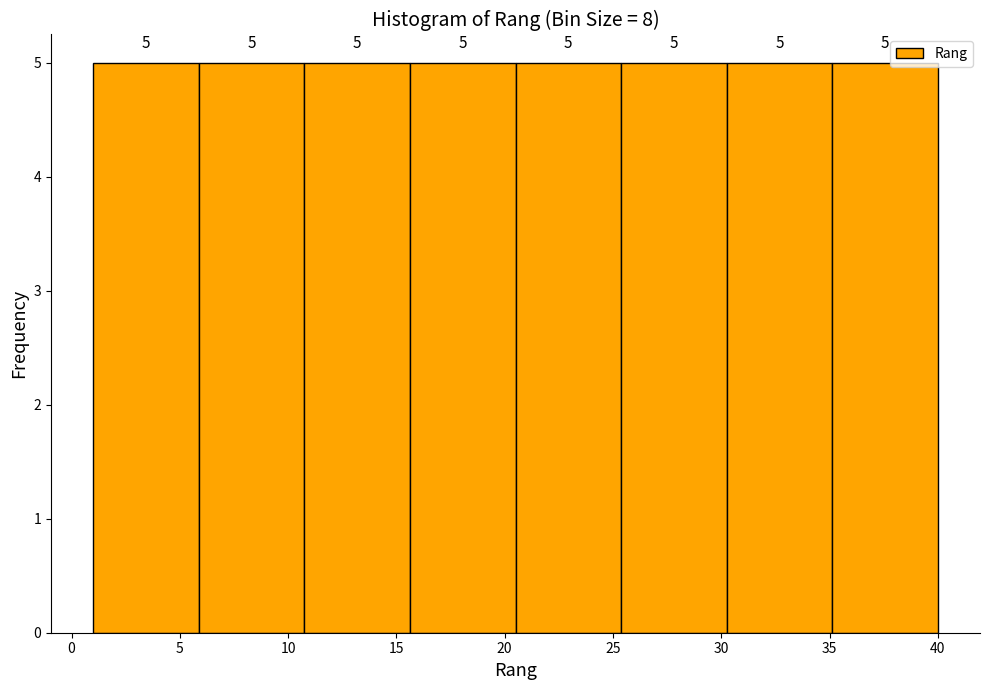

Reading left to right, list every bar in this chart as the range it spans on the x-axis followed by its height. The bar edges are not printed on the chart, so give them approximately, as read against the axis.

1.0 to 6.0: 5
6.0 to 11.0: 5
11.0 to 15.5: 5
15.5 to 20.5: 5
20.5 to 25.5: 5
25.5 to 30.5: 5
30.5 to 35.0: 5
35.0 to 40.0: 5